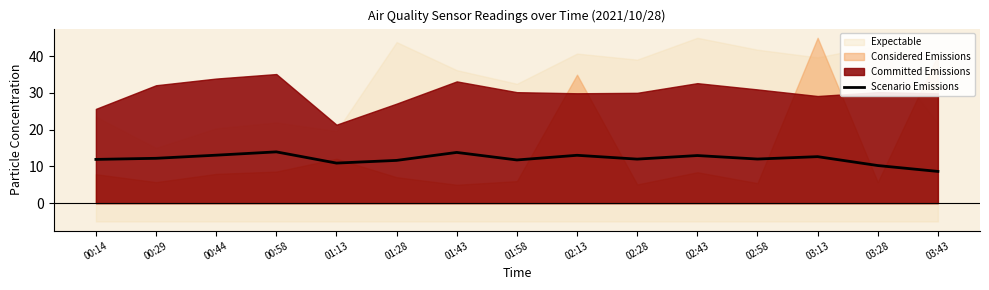

What is the change in value from 00:58 to 03:13?

-1.3